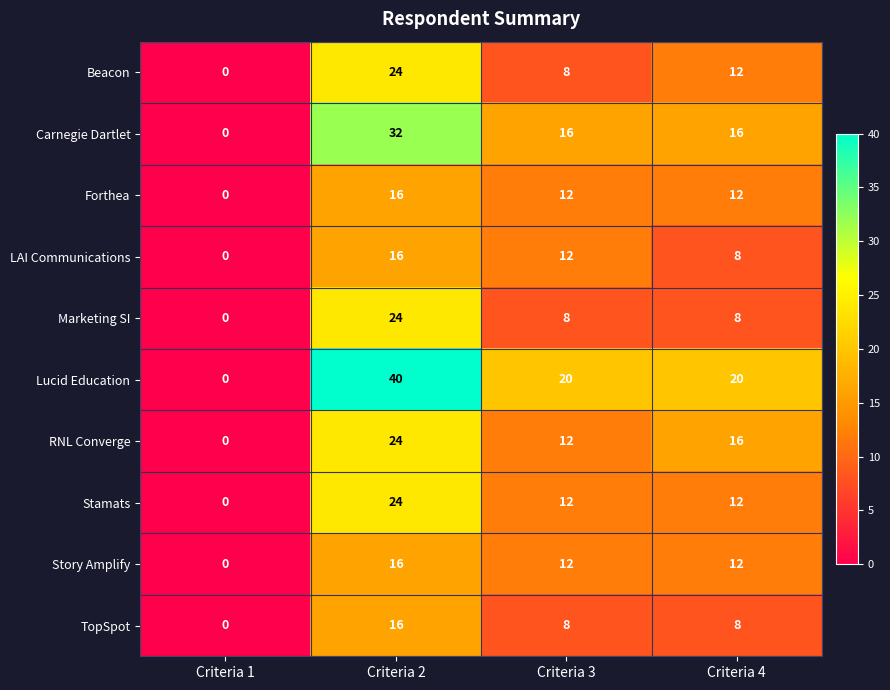

What is the spread (max minus min) of values at Criteria 4?

12